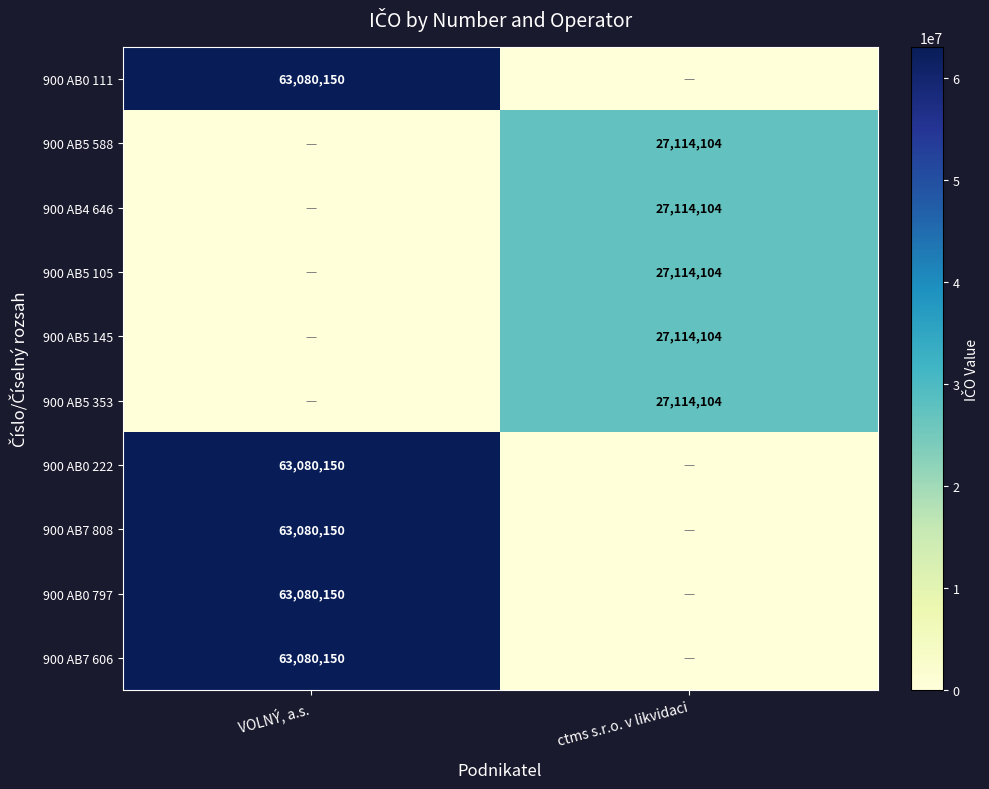

True or false: 900 AB0 222 has a value of 63080150 at VOLNÝ, a.s..

True